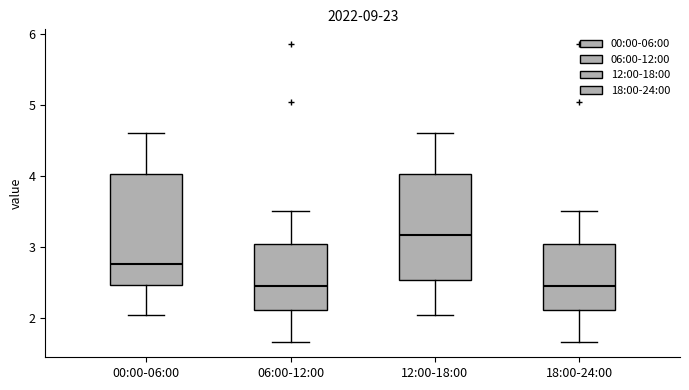

Where is the lower edge of the box for 18:00-24:00 on the y-axis? The values are not printed on the chart, so give them approximately, as read against the axis.

2.1